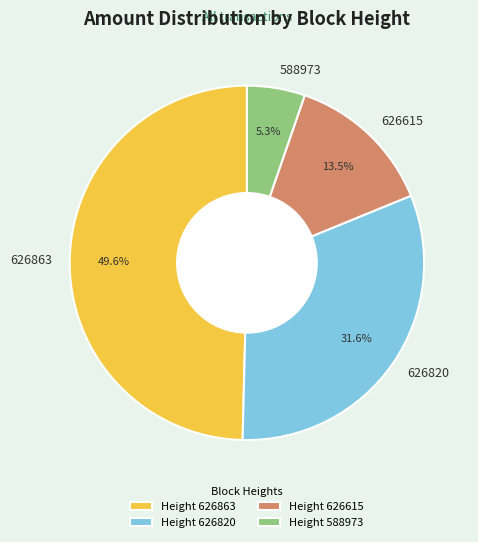

Between 626820 and 626615, which is larger?

626820